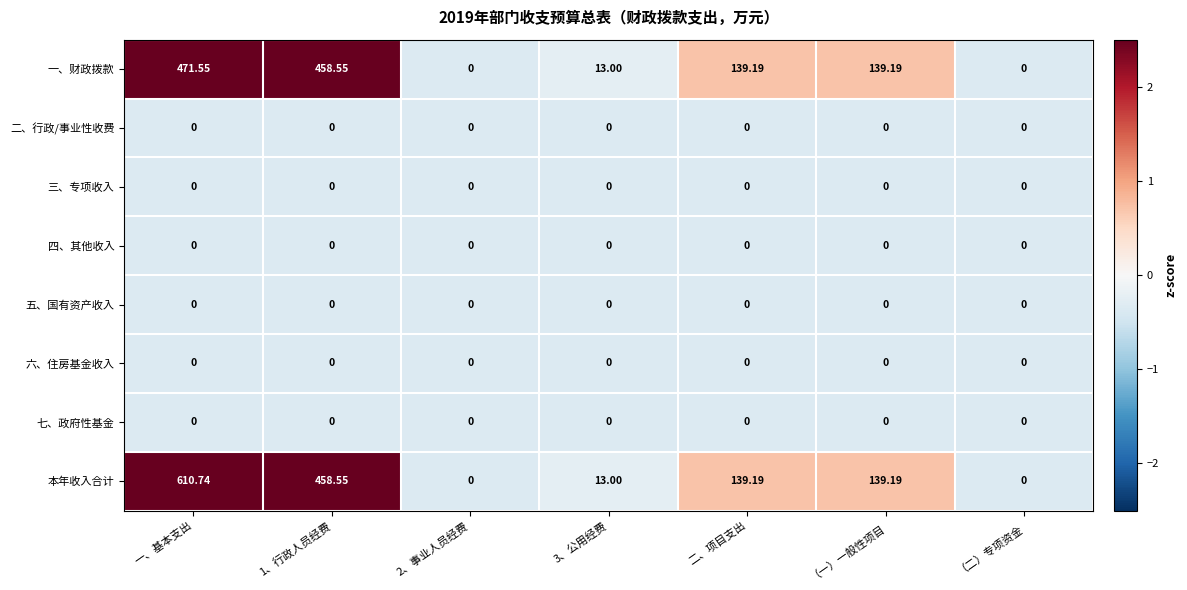

At which category is the sum across all series the highest?

一、基本支出